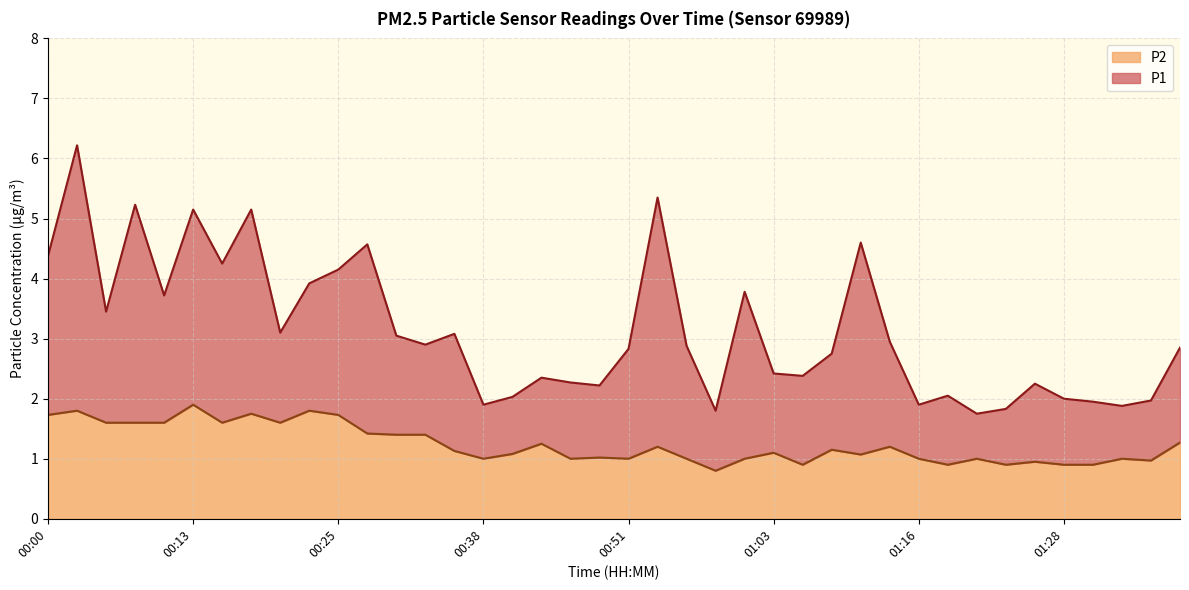

At which category does P1 reach its first local peak?

00:03